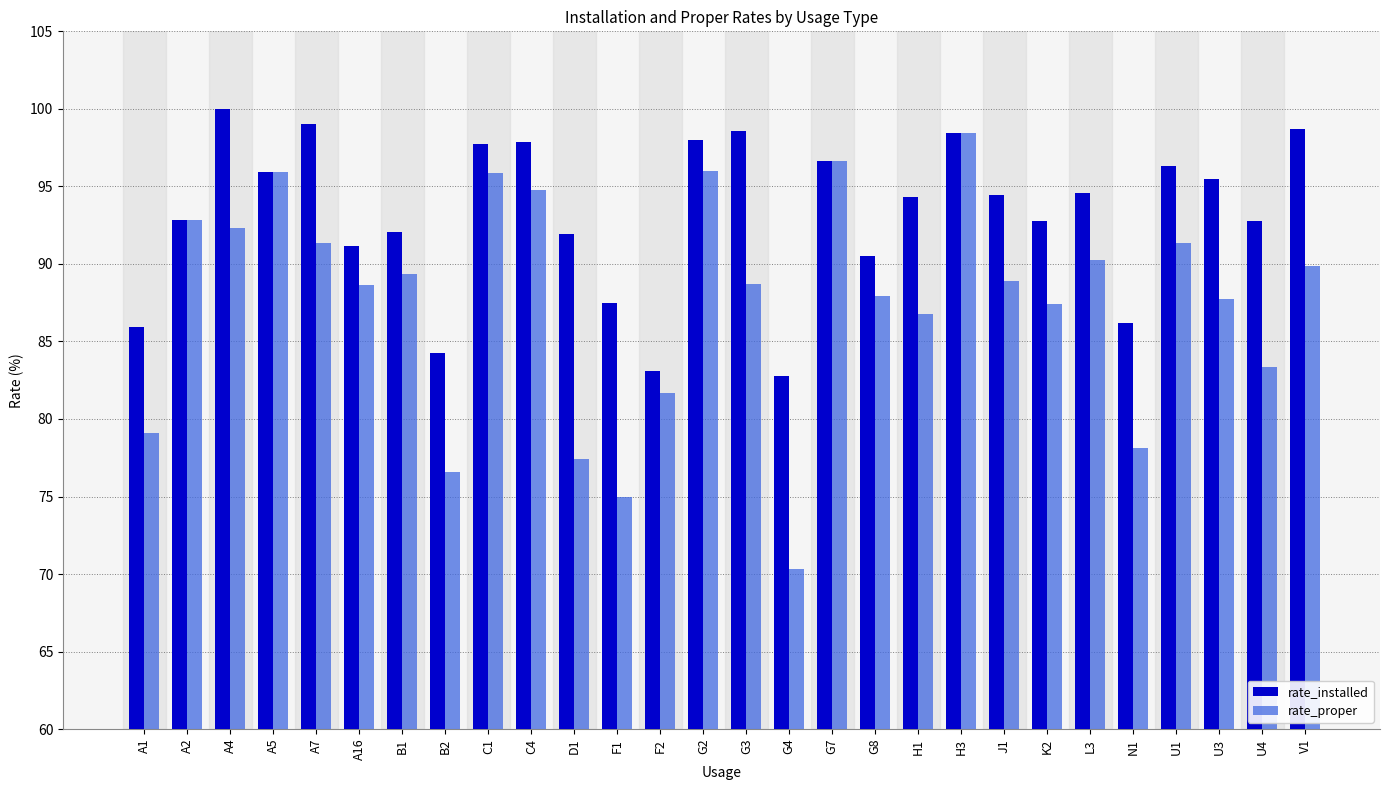

Which series has the largest total across all categories?

rate_installed